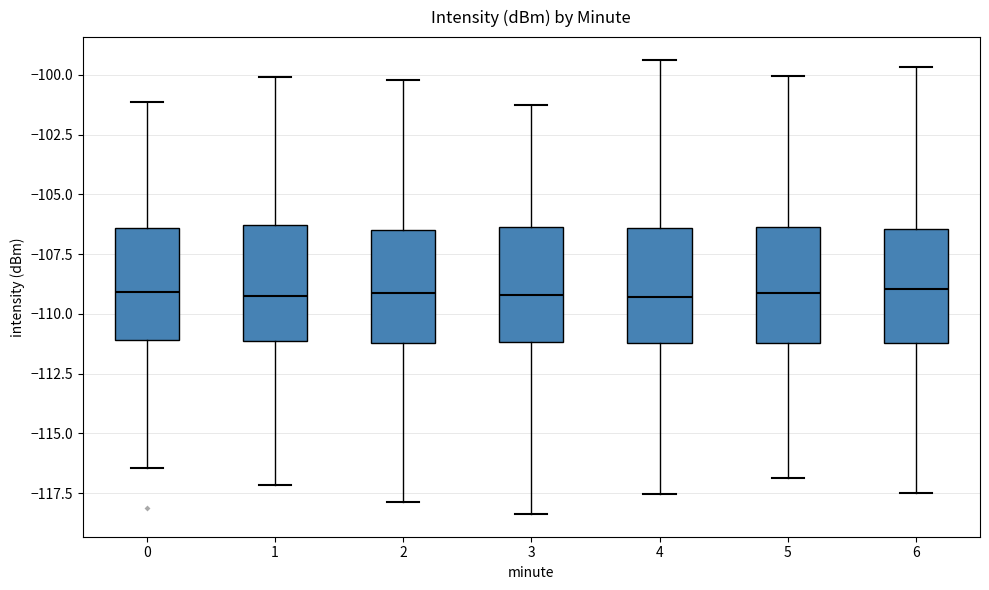

Reading left to right, transcribe this box plot: for each box, give where its median line is, the range the box spans, and where its two whiskers end, as read against the y-axis. The values are not printed on the chart, so give them approximately, as read against the axis.

0: median -109.0, box -111.0 to -106.5, whiskers -116.5 to -101.0
1: median -109.5, box -111.0 to -106.5, whiskers -117.0 to -100.0
2: median -109.0, box -111.0 to -106.5, whiskers -118.0 to -100.0
3: median -109.0, box -111.0 to -106.5, whiskers -118.5 to -101.0
4: median -109.5, box -111.0 to -106.5, whiskers -117.5 to -99.5
5: median -109.0, box -111.0 to -106.5, whiskers -117.0 to -100.0
6: median -109.0, box -111.0 to -106.5, whiskers -117.5 to -99.5